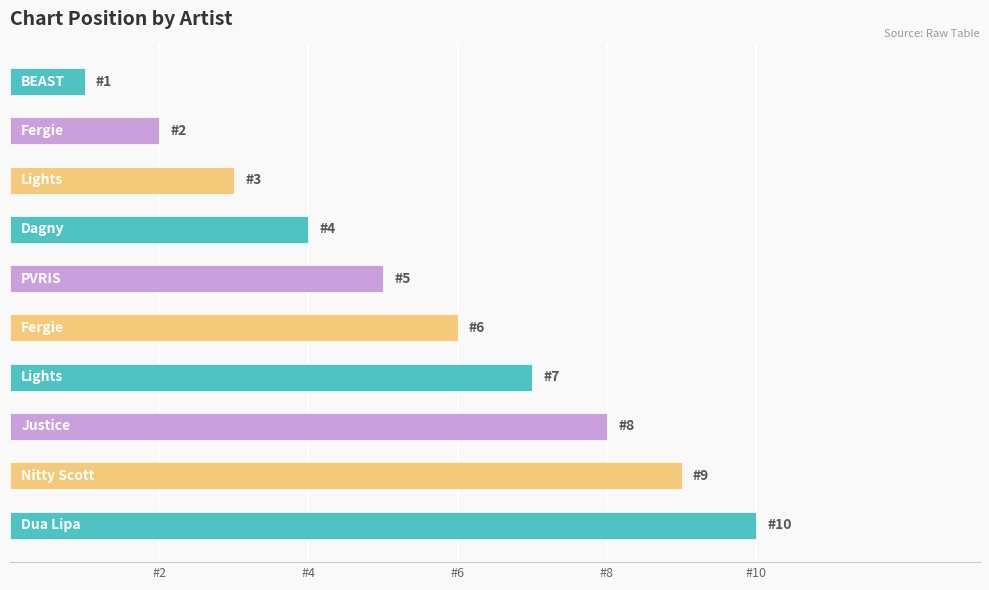

What is the maximum value shown in the chart?

10